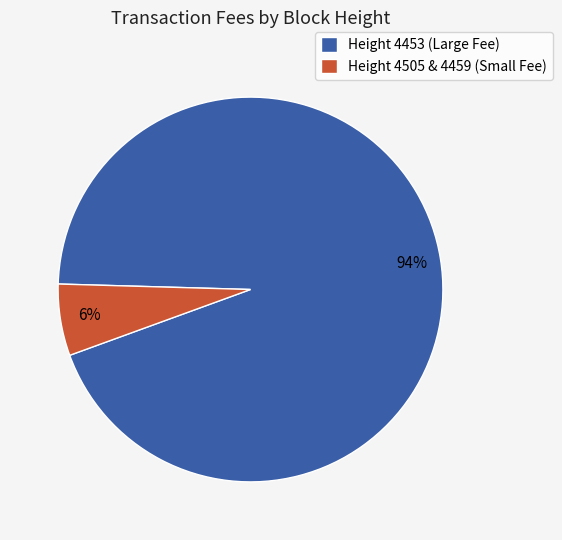

Combined, do Height 4453 (Large Fee) and Height 4505 & 4459 (Small Fee) account for over 50%?

Yes